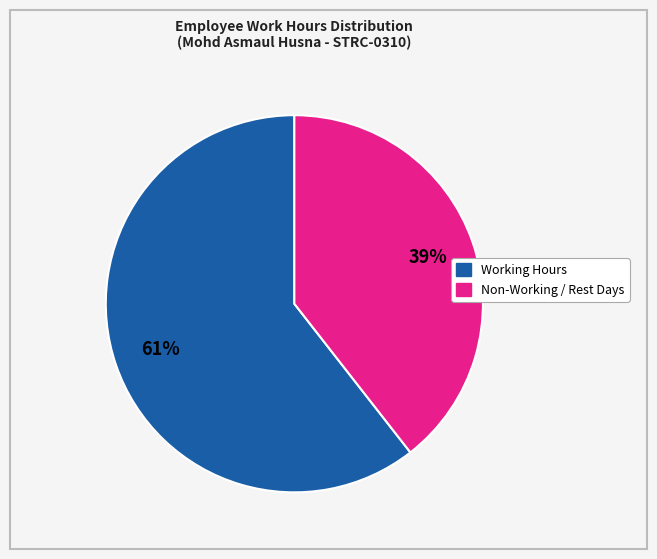

To the nearest percent, what is the average slice percentage?

50%